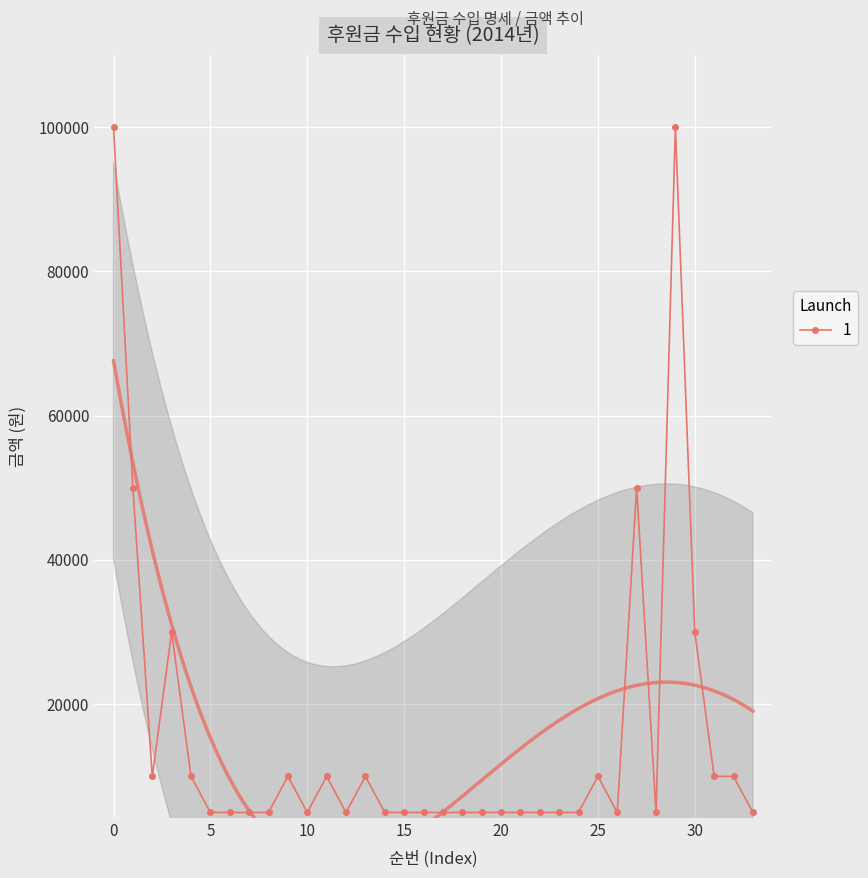

True or false: the data has more than 1 interior local peaks.

True